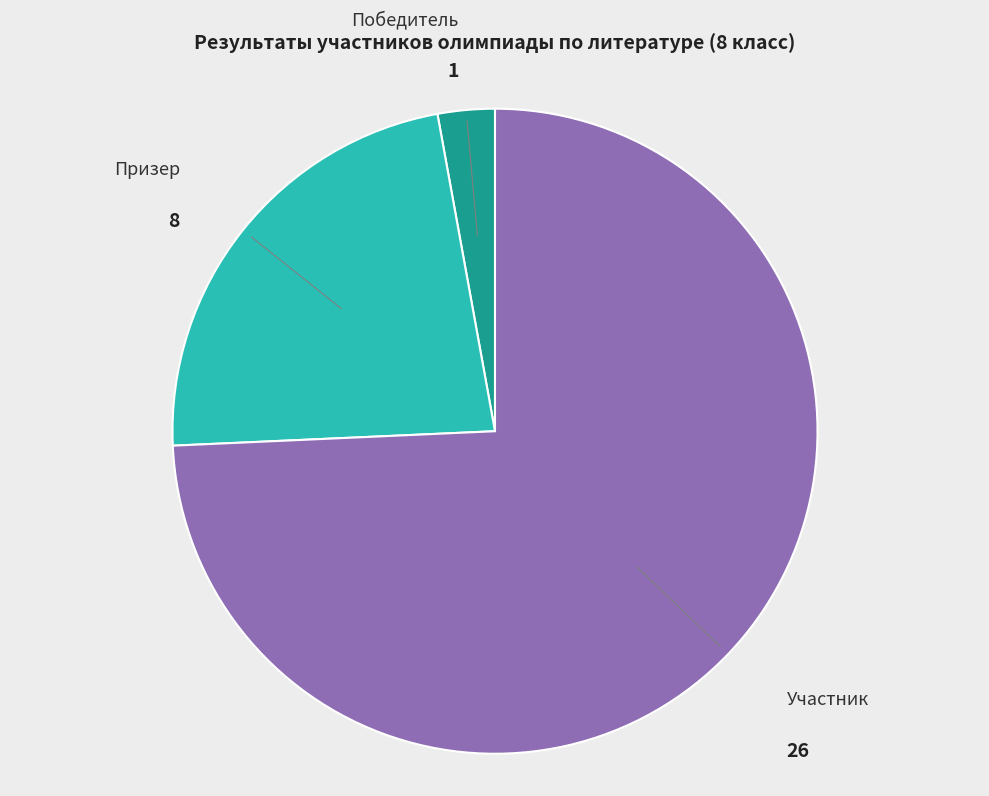

Is the sum of Победитель and Участник greater than half?

Yes